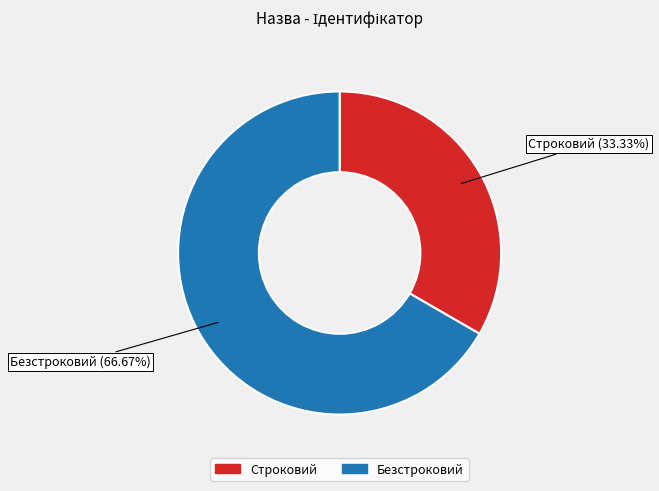

What is the ratio of the value at Строковий to the value at Безстроковий?

0.5